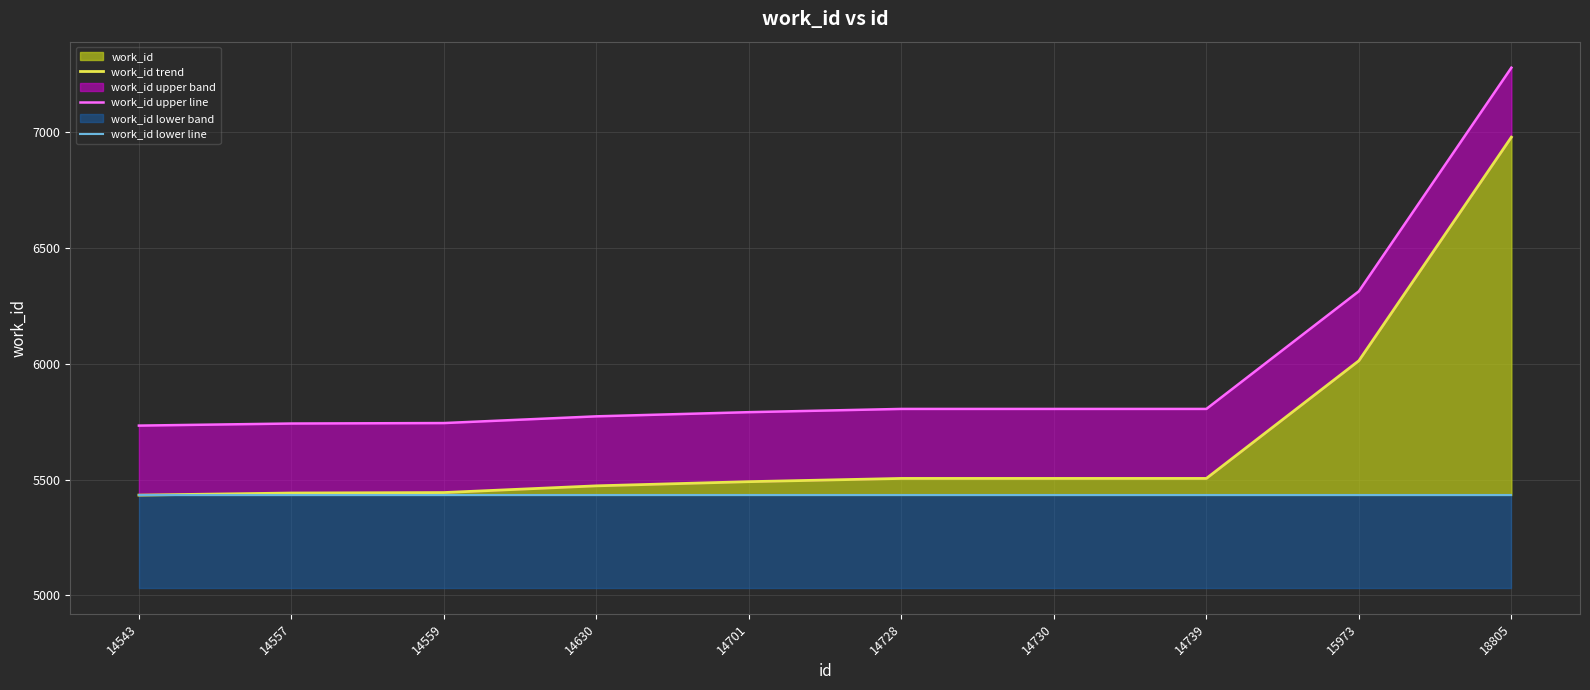

True or false: work_id lower line and work_id upper line cross at least once.

False